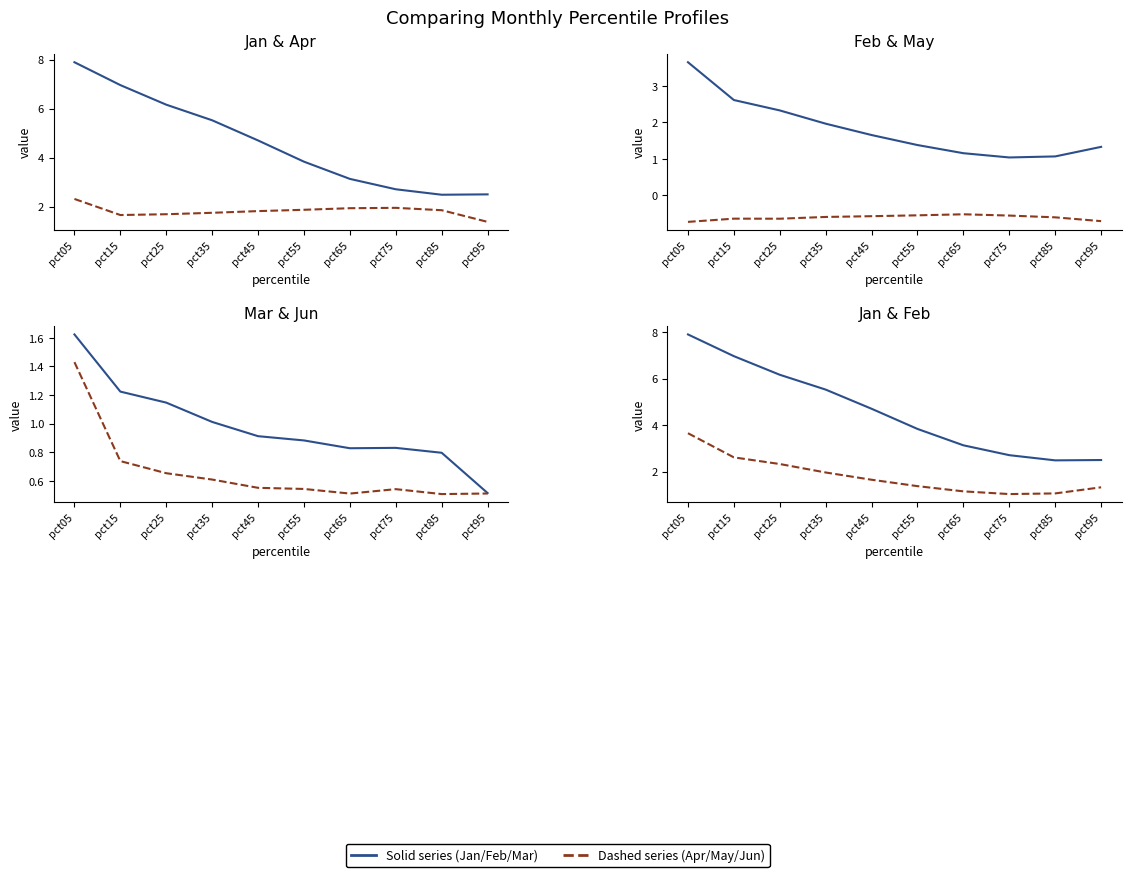

Is this an area chart (filled region under the line)?

No